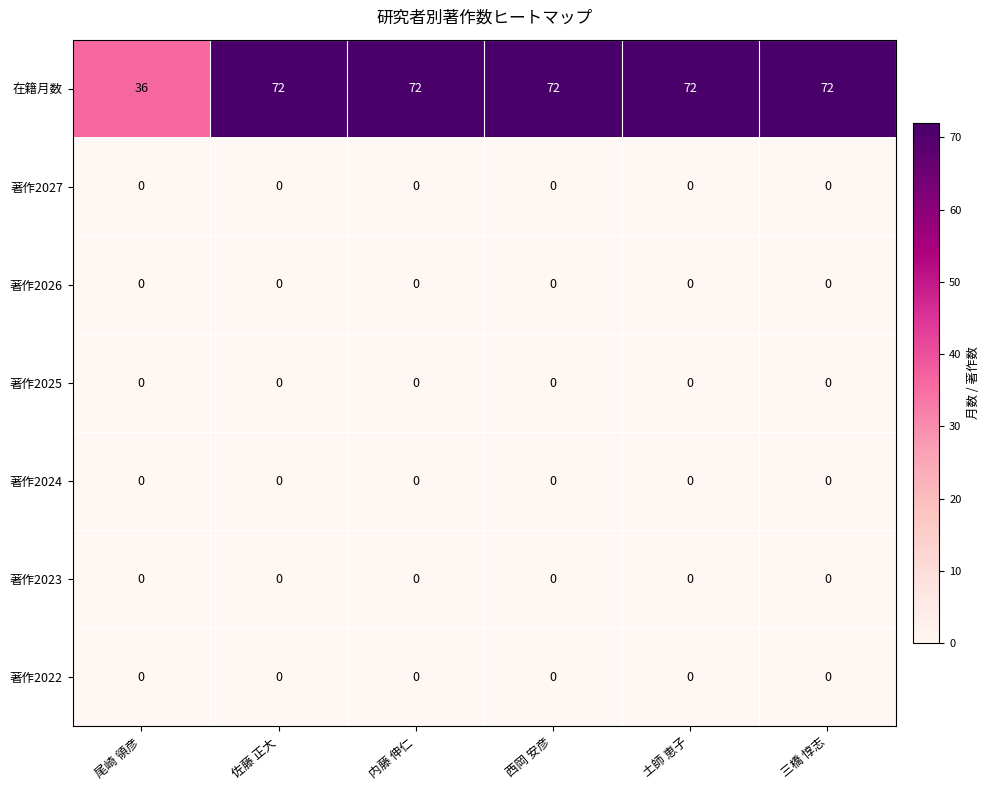

True or false: 在籍月数 has a value of 114 at 西岡 安彦.

False